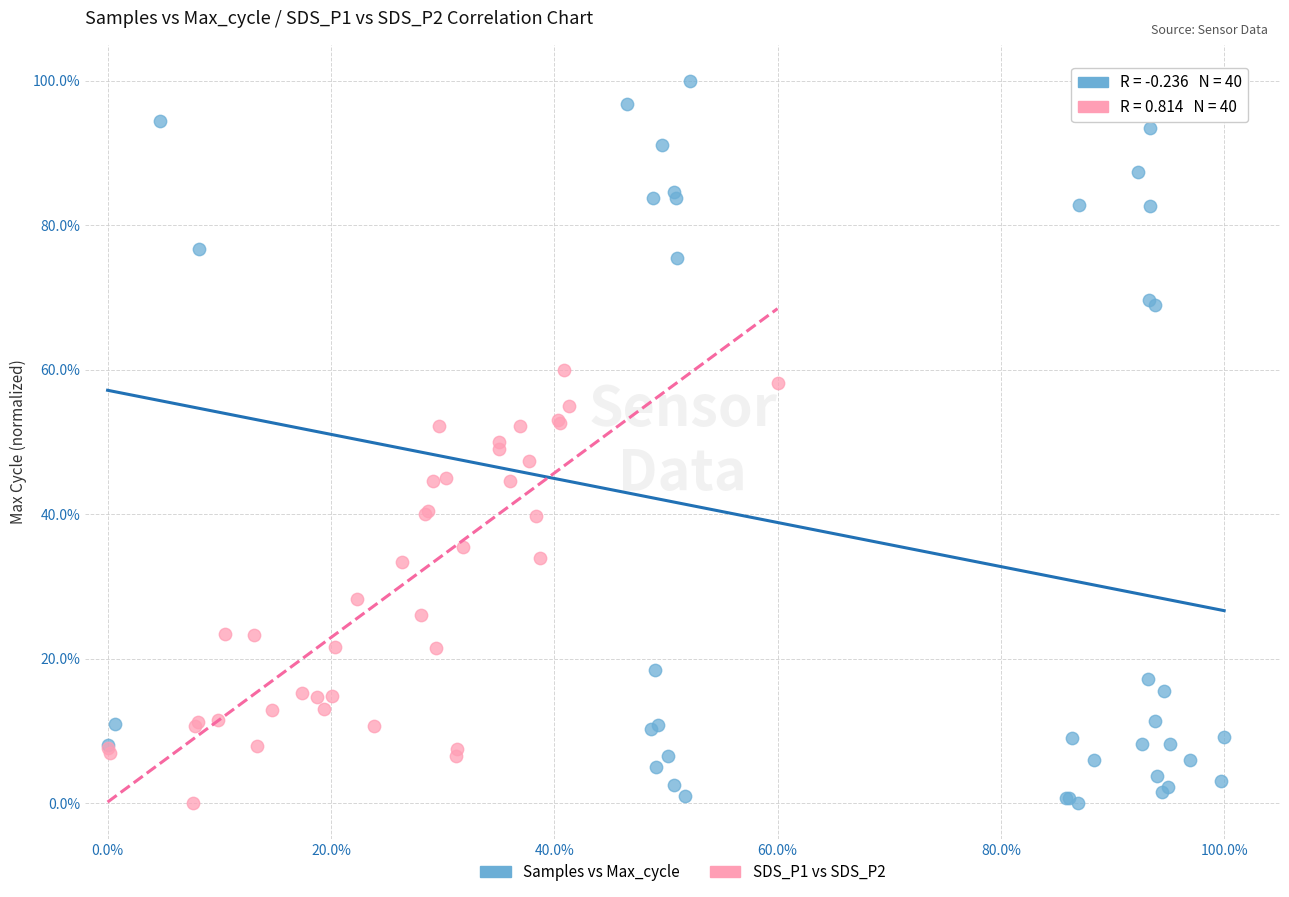

What are all the series names shown in the legend?

Samples vs Max_cycle, SDS_P1 vs SDS_P2